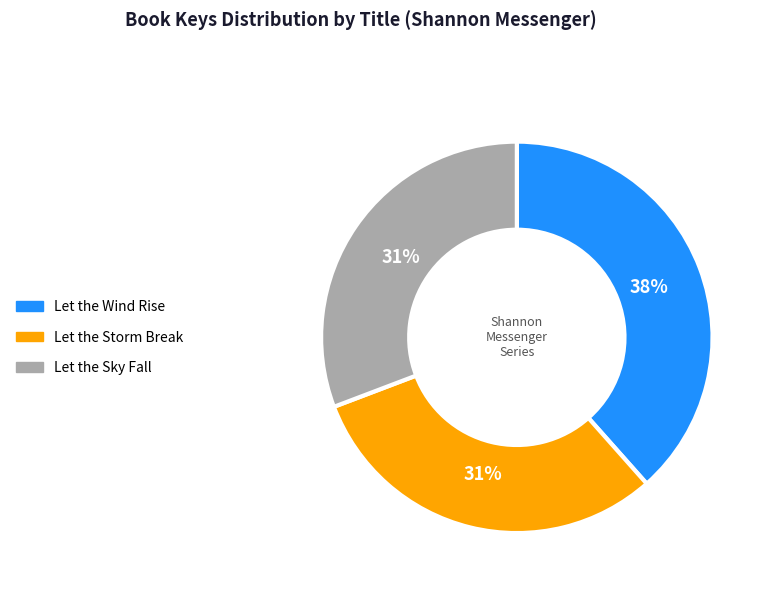

To the nearest percent, what is the average slice percentage?

33%